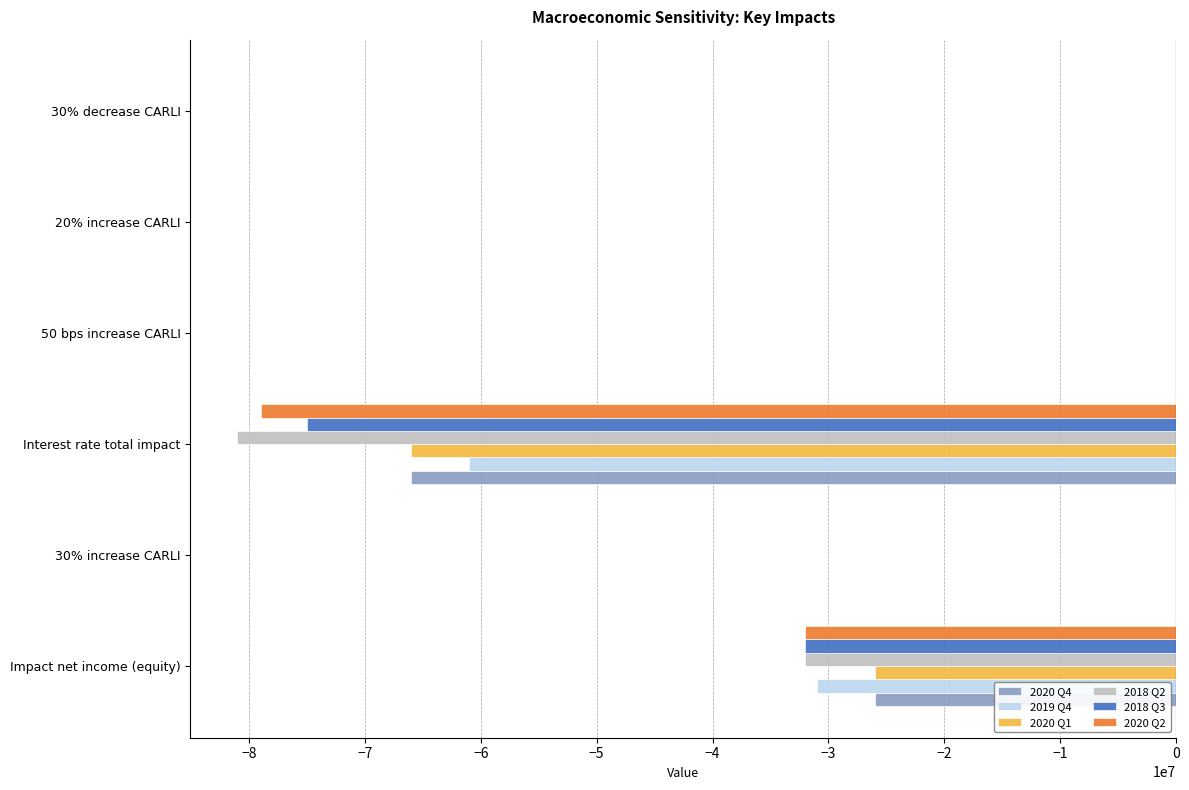

What is the total value across all series at Impact net income (equity)?

-179000000.0